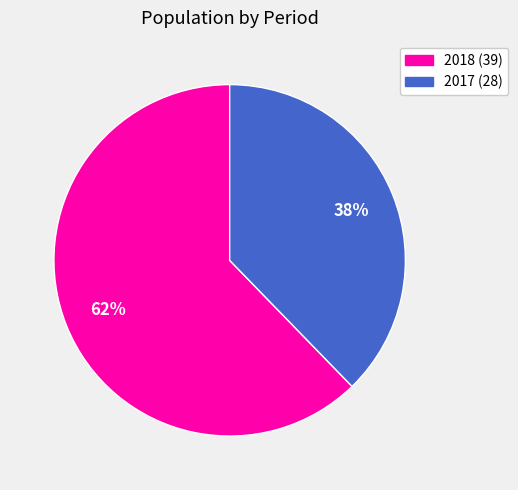

To the nearest percent, what is the average slice percentage?

50%